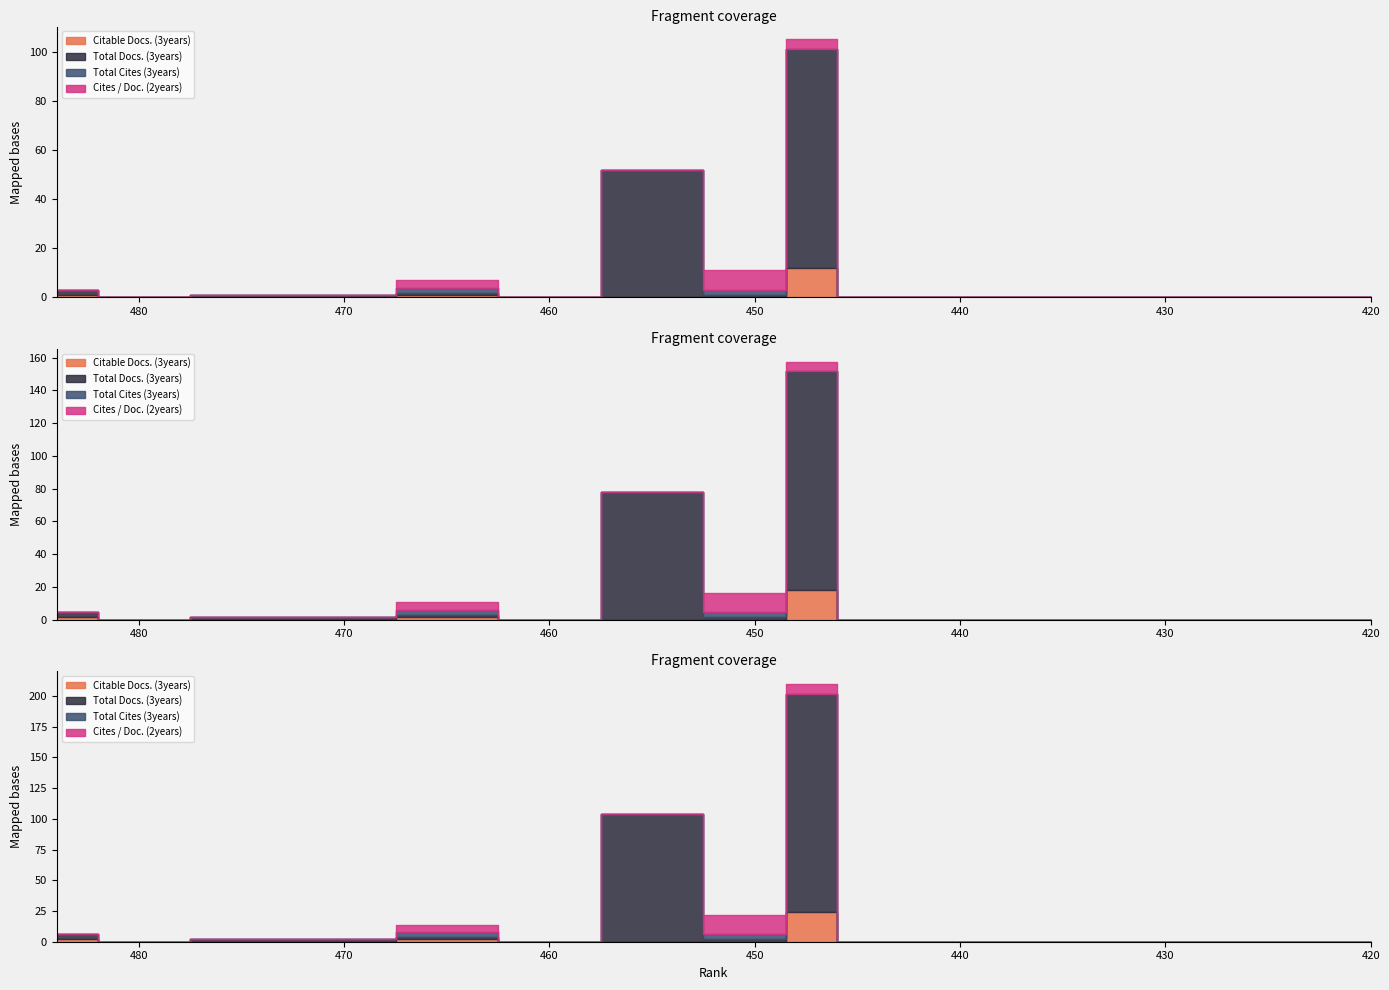

Which category has the highest value across all series?

447